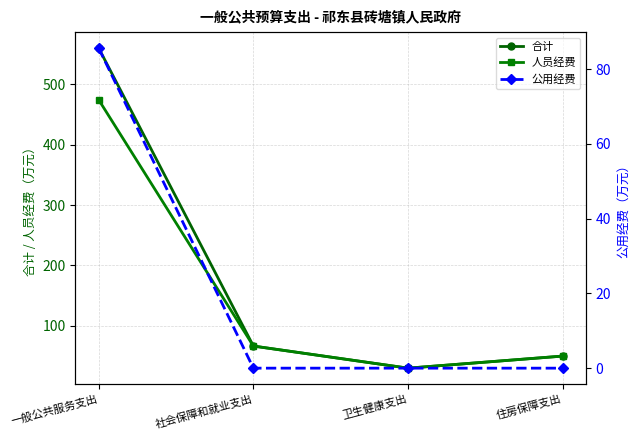

What is the value of the 合计 point at the 1st from the left?

560.0